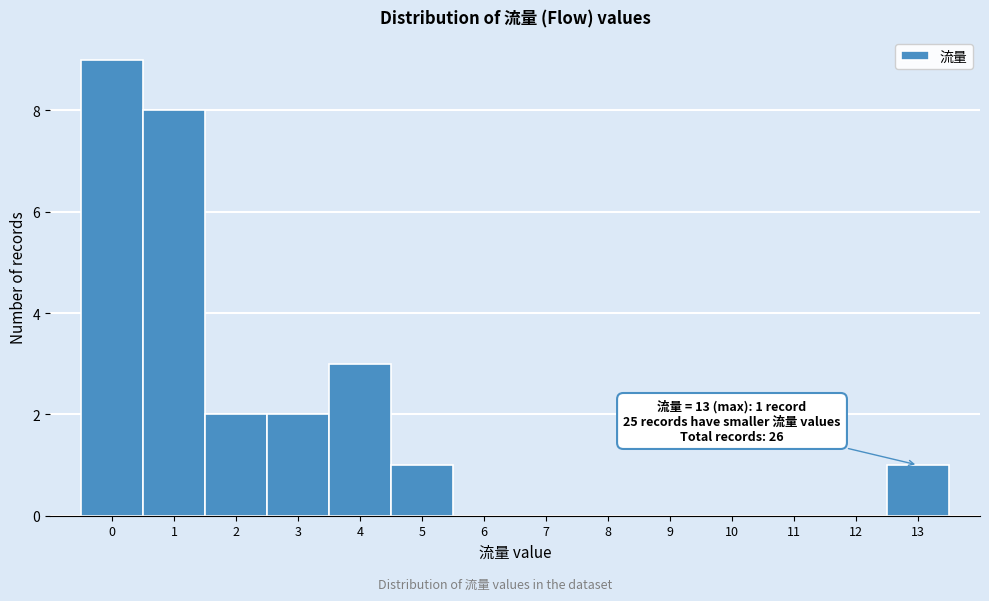

Over which range of the x-axis is the bar tallest?

-0.5 to 0.5